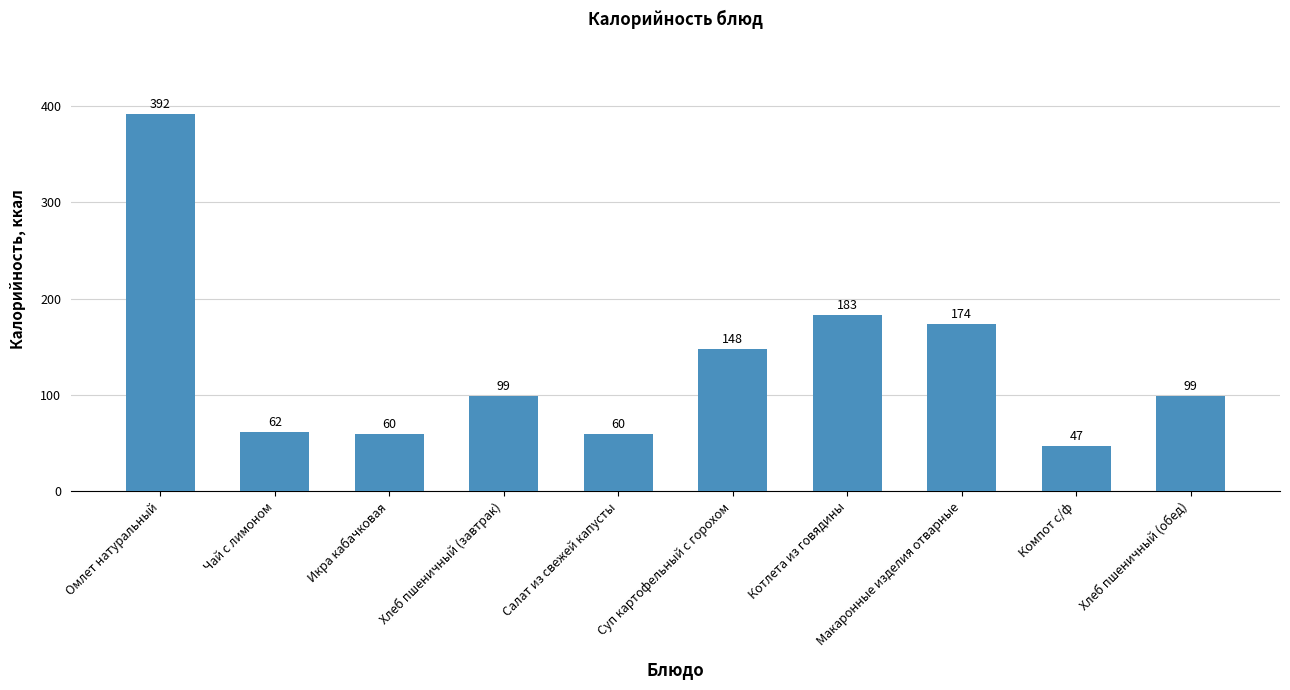

What is the average value?

132